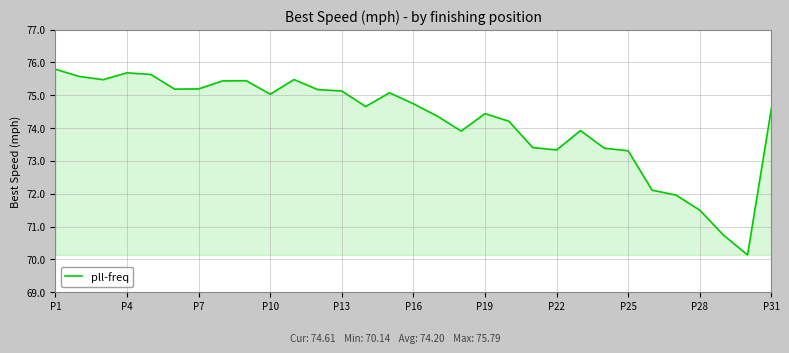

What is the difference between the maximum and minimum values?

5.7